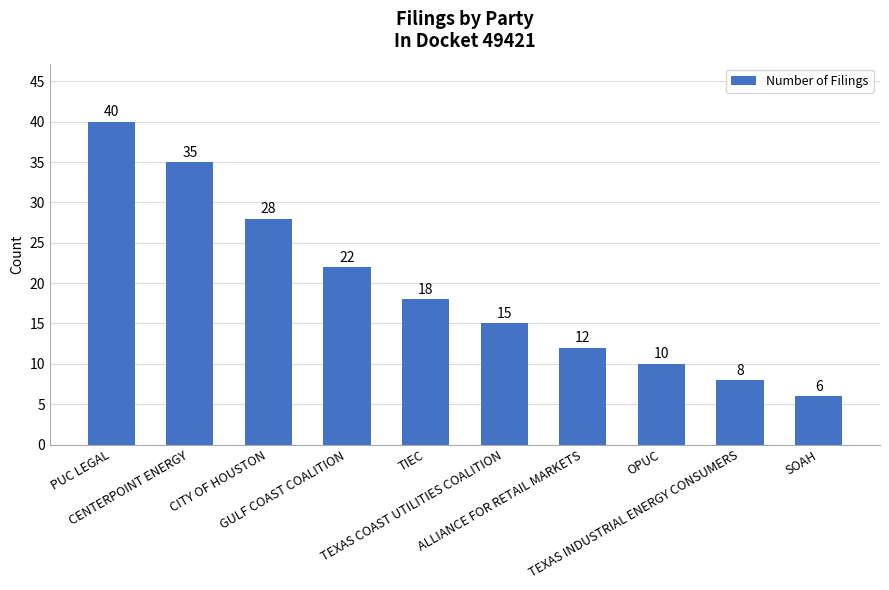

Rank the categories by value from lowest to highest.

SOAH, TEXAS INDUSTRIAL ENERGY CONSUMERS, OPUC, ALLIANCE FOR RETAIL MARKETS, TEXAS COAST UTILITIES COALITION, TIEC, GULF COAST COALITION, CITY OF HOUSTON, CENTERPOINT ENERGY, PUC LEGAL